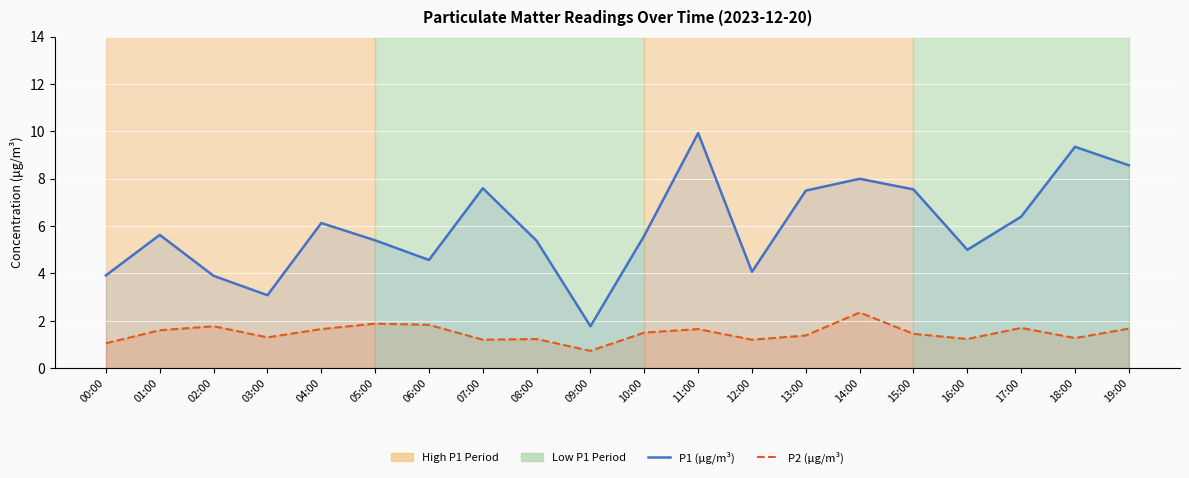

How many interior local valleys does the P1 (μg/m³) series have?

5